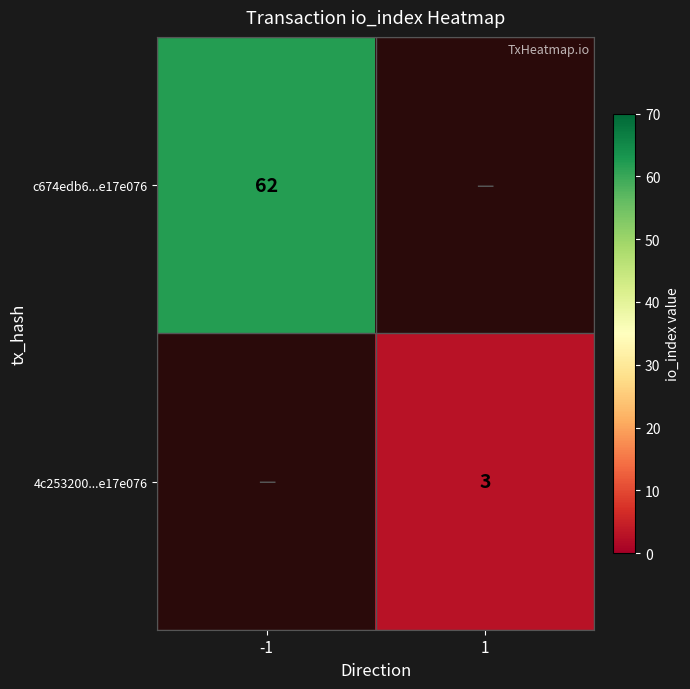

Is it true that 4c253200...e17e076 equals 3 at 1?

True